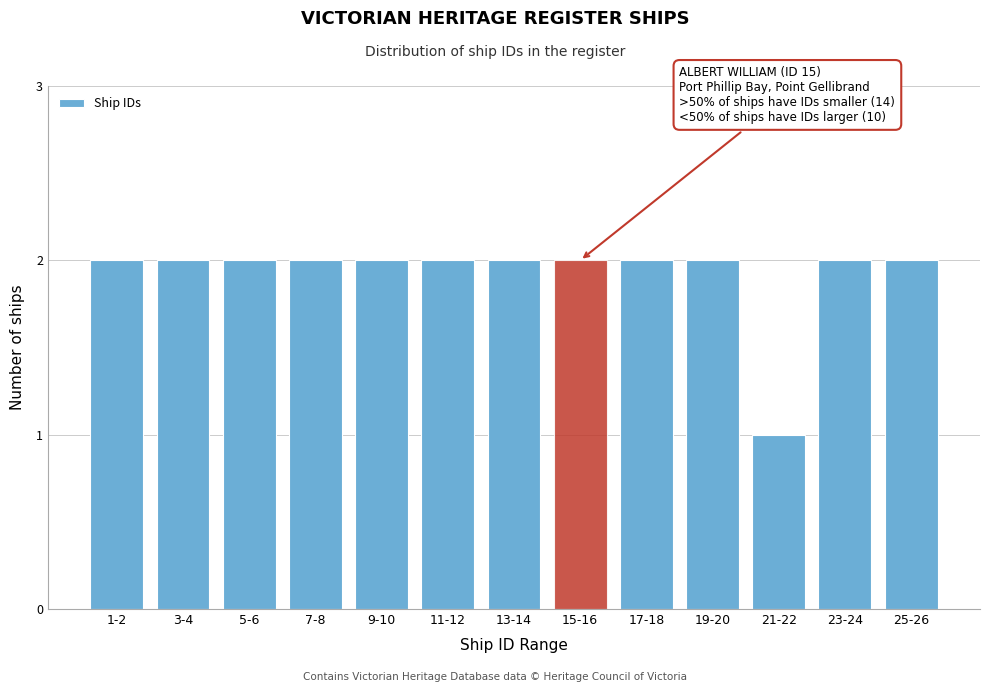

Reading right to left, list all the values displayed in this chart.

25-26=2	23-24=2	21-22=1	19-20=2	17-18=2	15-16=2	13-14=2	11-12=2	9-10=2	7-8=2	5-6=2	3-4=2	1-2=2